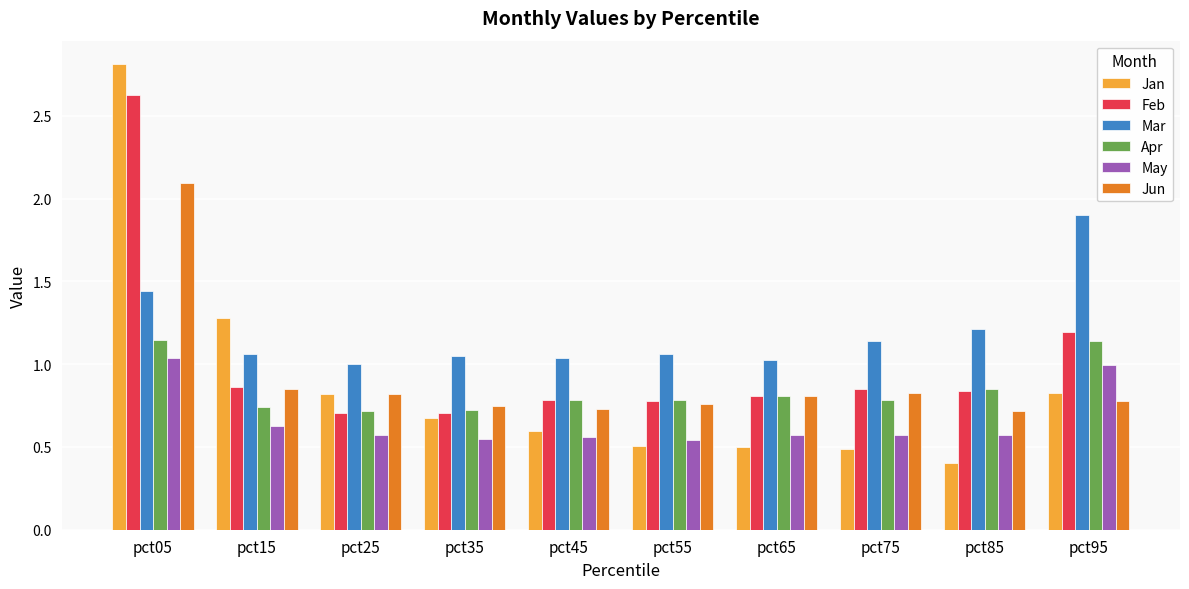

What is the difference between the maximum and second lowest values in the Jan series?

2.3